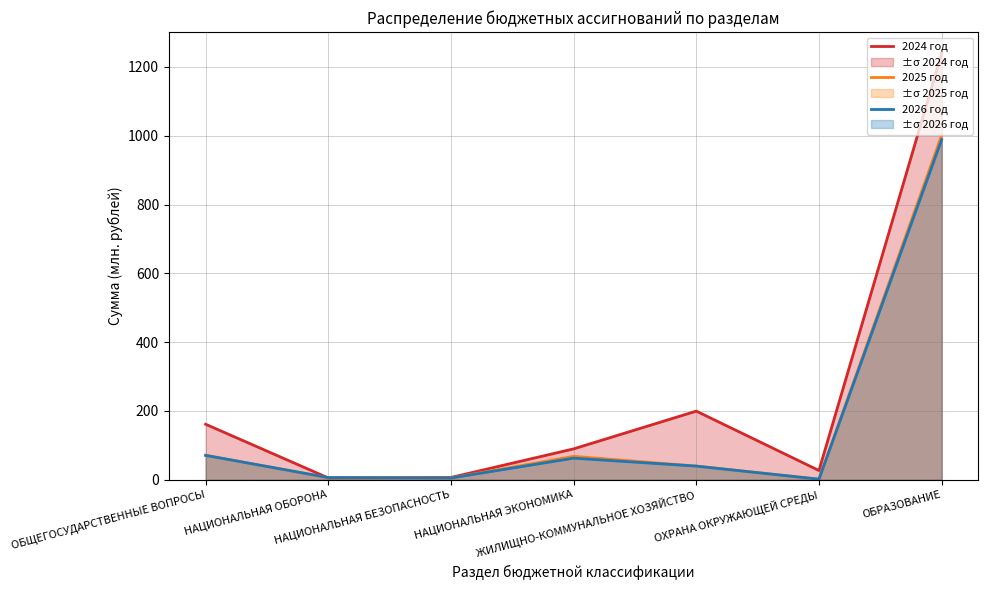

Reading left to right, what are all the values shown in this chart?

2024 год: ОБЩЕГОСУДАРСТВЕННЫЕ ВОПРОСЫ=161.3	НАЦИОНАЛЬНАЯ ОБОРОНА=5.2	НАЦИОНАЛЬНАЯ БЕЗОПАСНОСТЬ=6.6	НАЦИОНАЛЬНАЯ ЭКОНОМИКА=89.7	ЖИЛИЩНО-КОММУНАЛЬНОЕ ХОЗЯЙСТВО=199.5	ОХРАНА ОКРУЖАЮЩЕЙ СРЕДЫ=26.8	ОБРАЗОВАНИЕ=1239.6
2025 год: ОБЩЕГОСУДАРСТВЕННЫЕ ВОПРОСЫ=71.1	НАЦИОНАЛЬНАЯ ОБОРОНА=5.7	НАЦИОНАЛЬНАЯ БЕЗОПАСНОСТЬ=5.1	НАЦИОНАЛЬНАЯ ЭКОНОМИКА=68.0	ЖИЛИЩНО-КОММУНАЛЬНОЕ ХОЗЯЙСТВО=39.8	ОХРАНА ОКРУЖАЮЩЕЙ СРЕДЫ=1.6	ОБРАЗОВАНИЕ=1001.1
2026 год: ОБЩЕГОСУДАРСТВЕННЫЕ ВОПРОСЫ=70.8	НАЦИОНАЛЬНАЯ ОБОРОНА=6.3	НАЦИОНАЛЬНАЯ БЕЗОПАСНОСТЬ=5.1	НАЦИОНАЛЬНАЯ ЭКОНОМИКА=62.8	ЖИЛИЩНО-КОММУНАЛЬНОЕ ХОЗЯЙСТВО=39.6	ОХРАНА ОКРУЖАЮЩЕЙ СРЕДЫ=1.6	ОБРАЗОВАНИЕ=988.7